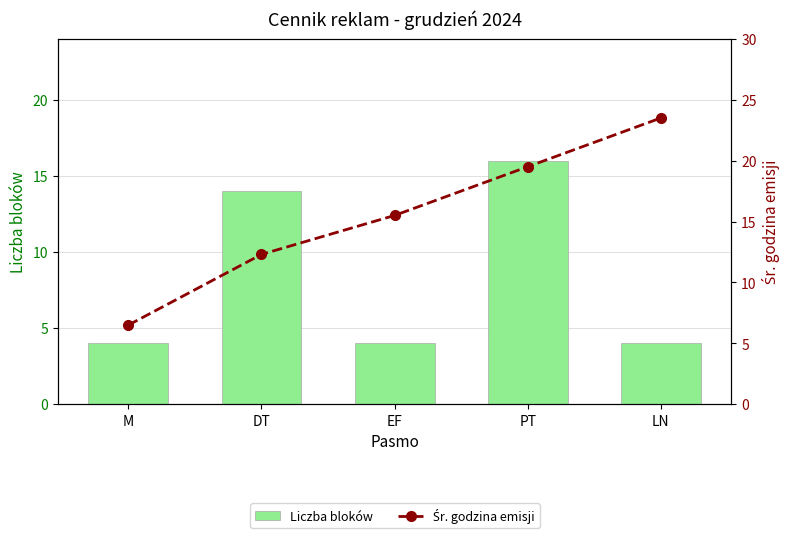

What position from the right is EF?

3